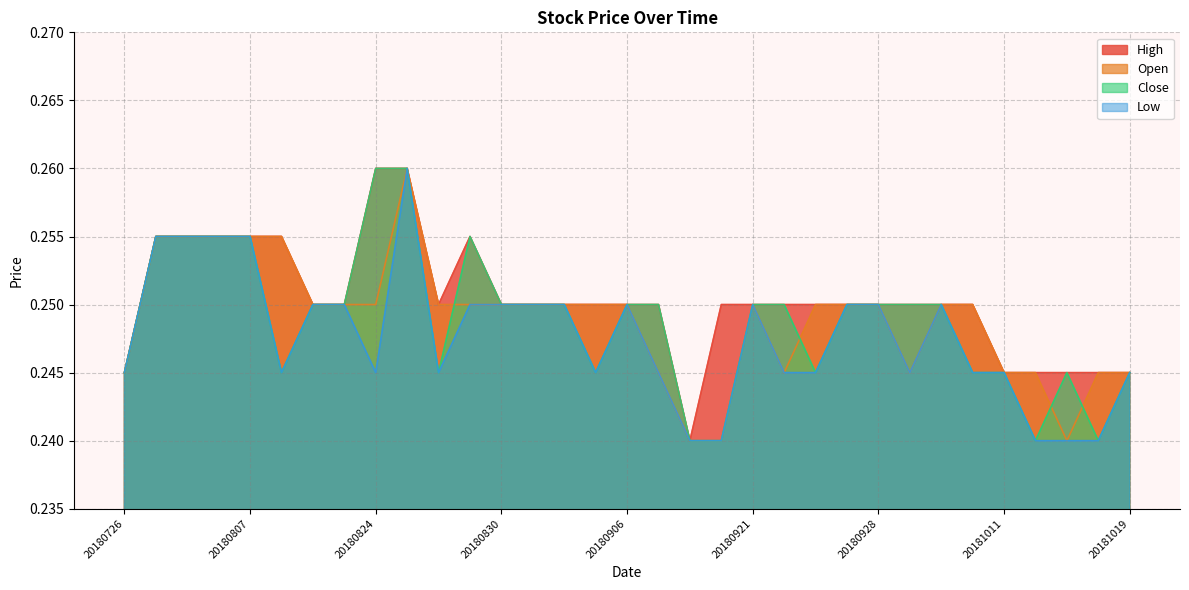

Rank the series by their maximum value, from highest to lowest.

High, Open, Close, Low